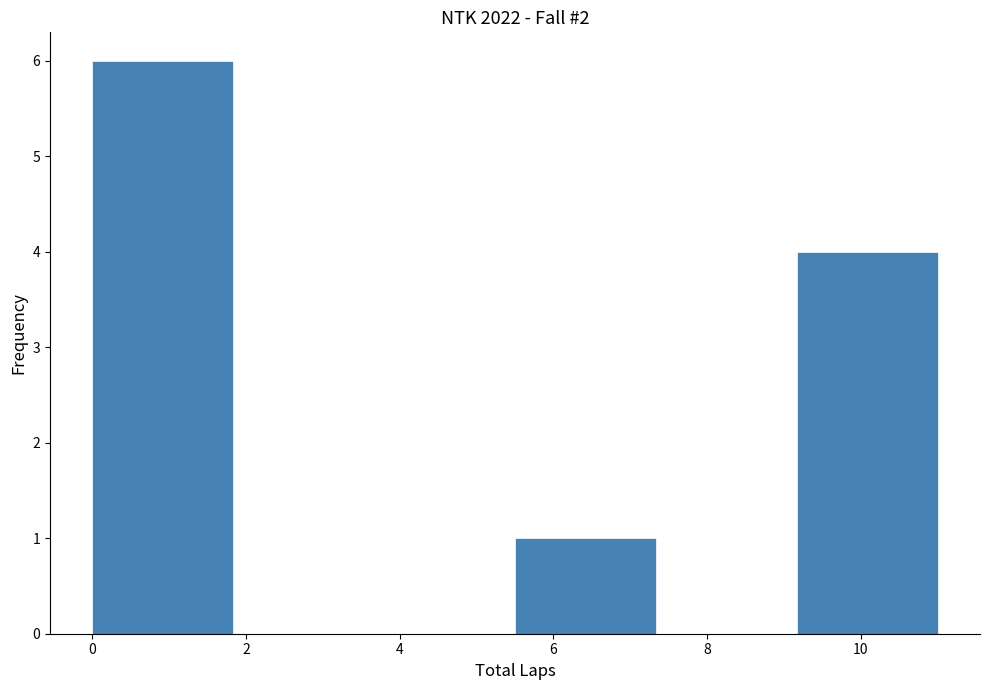

What is the height of the bar covering 9.2 to 11.0 on the x-axis? Neither the bar edges nor the heights are printed on the chart, so give them approximately, as read against the axes.

4